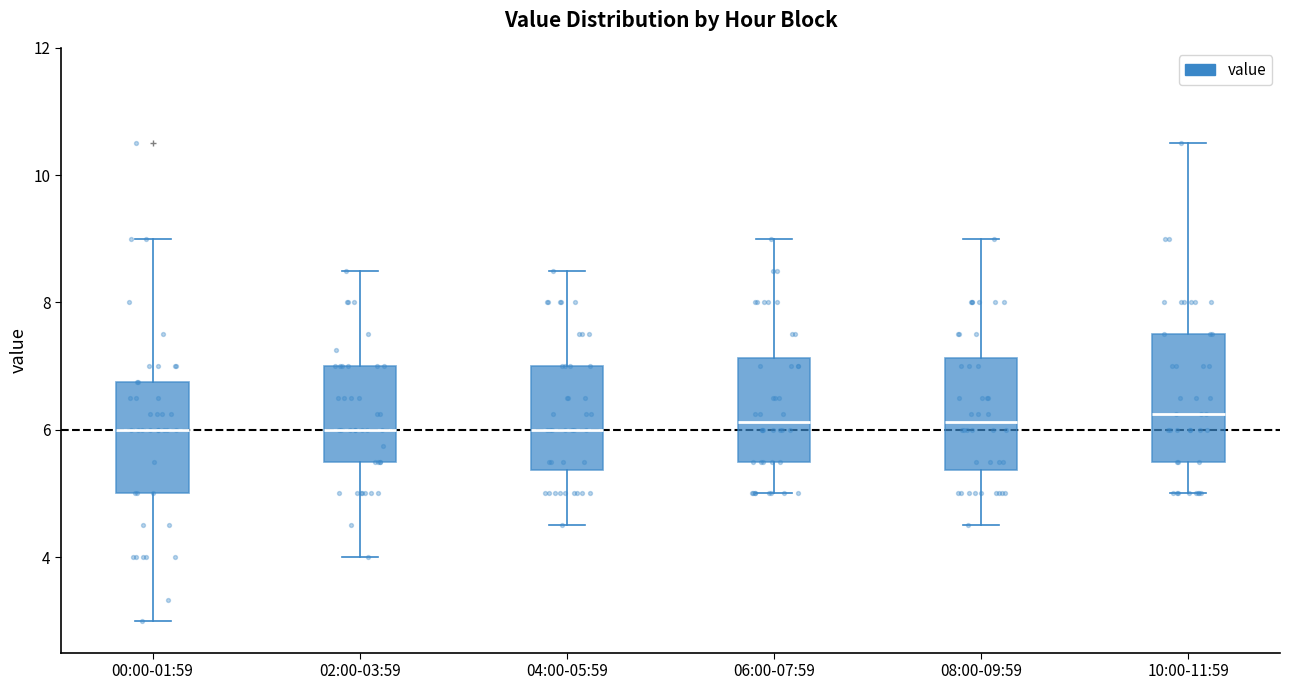

Comparing the boxes themselves (not the whiskers), which one is the tallest?

10:00-11:59